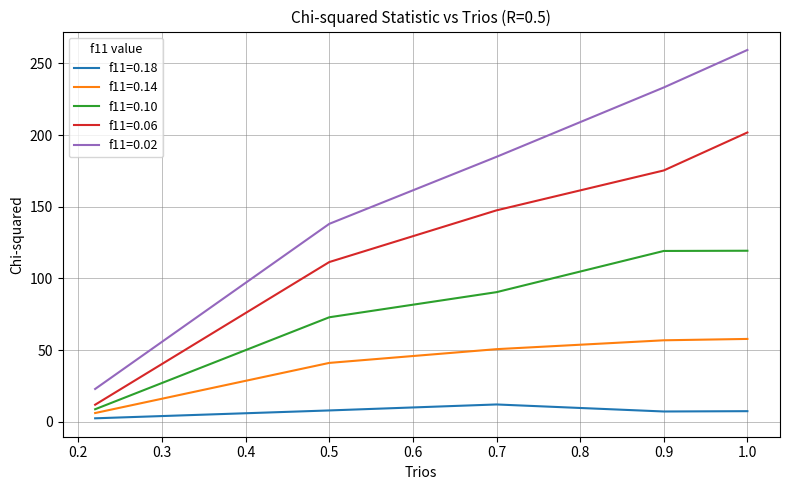

True or false: f11=0.14 and f11=0.06 intersect in this chart.

False